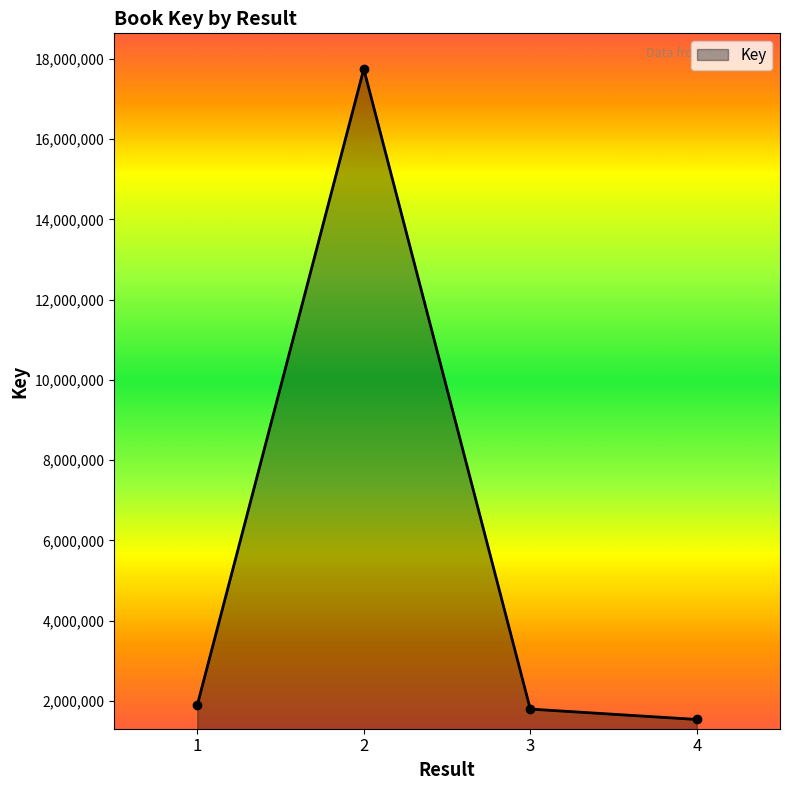

Which category has the lowest value across all series?

4